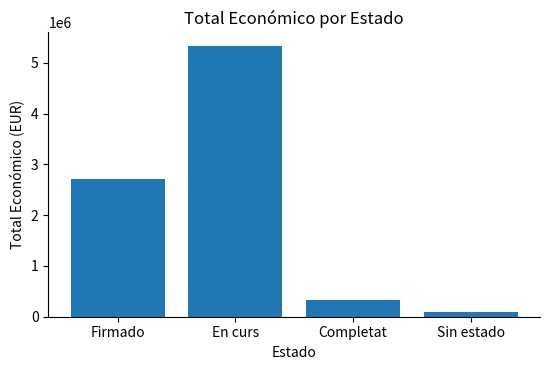

What is the difference between the maximum and minimum values?

5244426.4